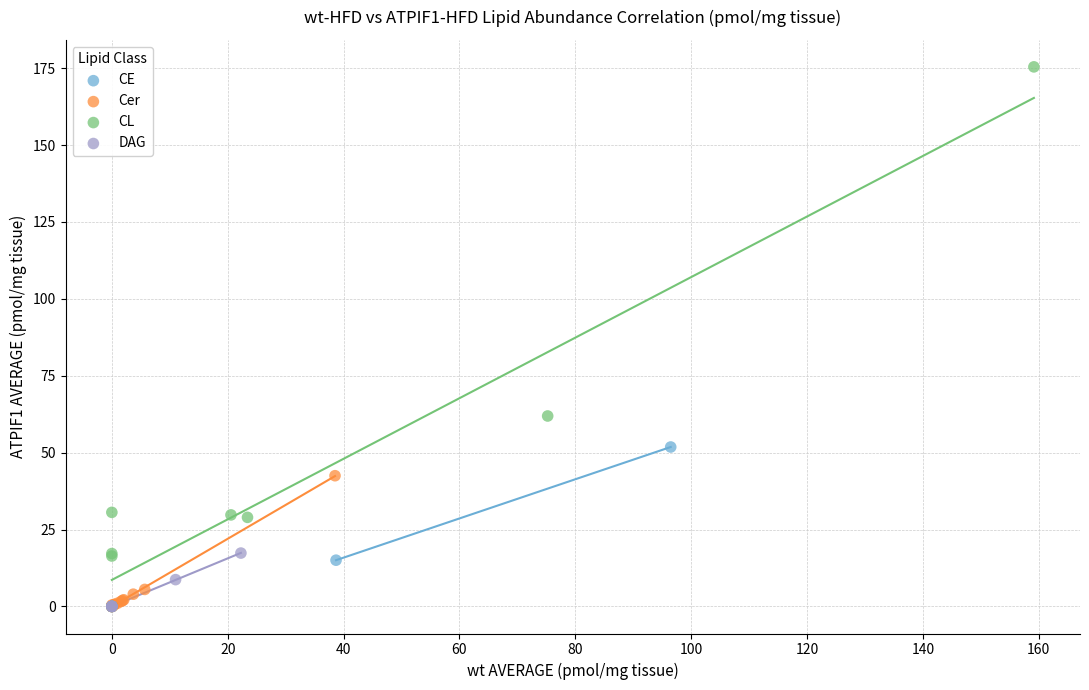

Which series reaches the maximum Y coordinate?

CL